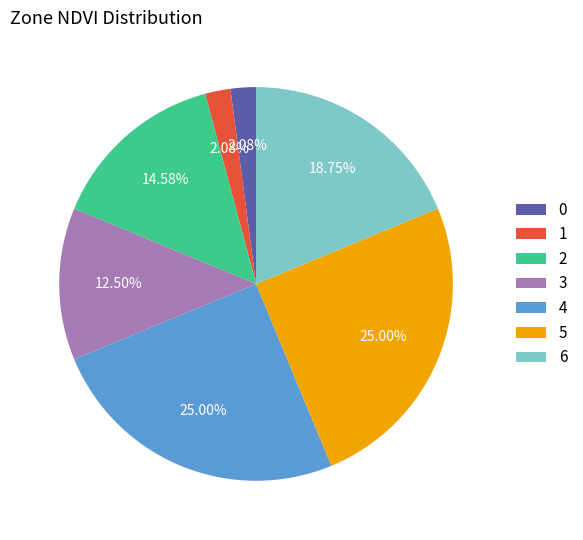

What percentage is the 5 slice, to the nearest percent?

25%